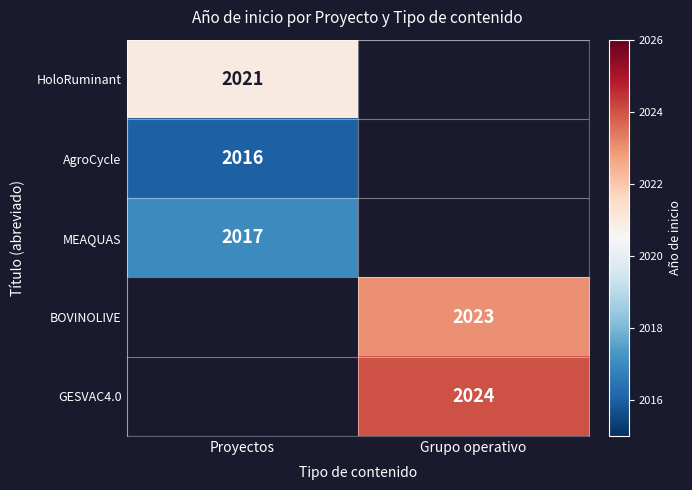

True or false: BOVINOLIVE has a value of 2023 at Grupo operativo.

True